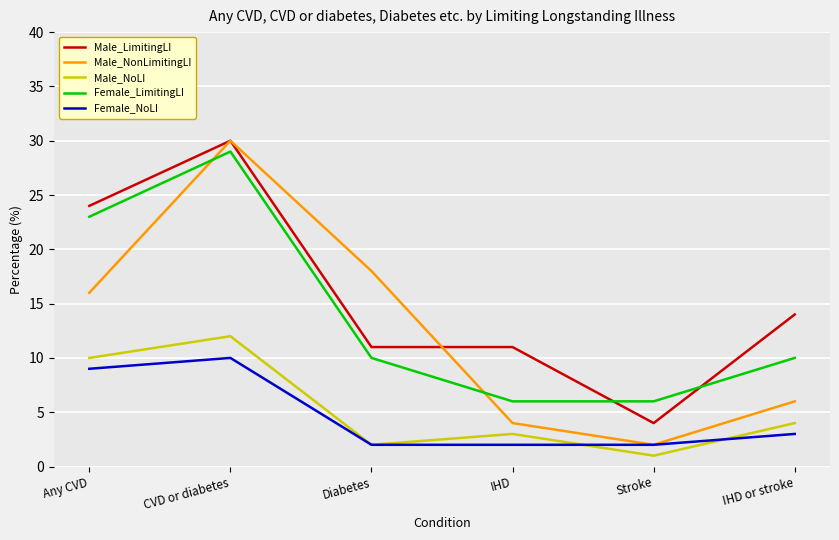

At which label is Male_NonLimitingLI closest to 16?

Any CVD